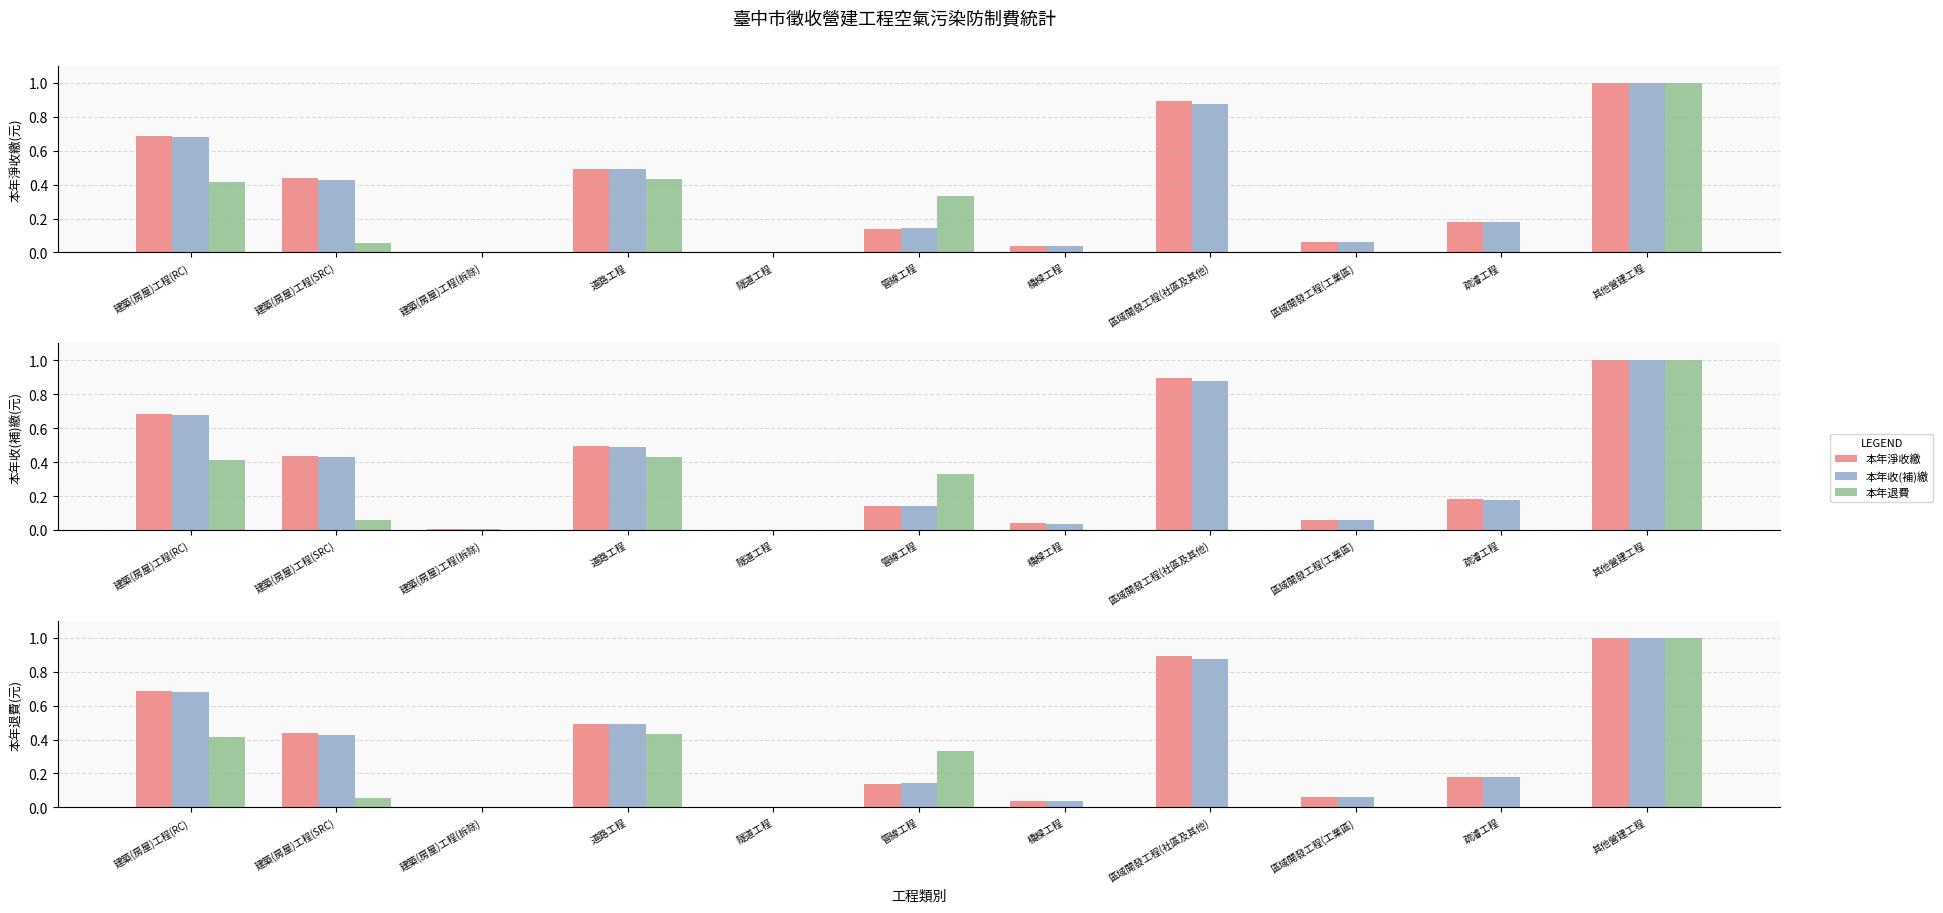

Reading left to right, extract all data points from this chart.

本年淨收繳: 0.7	0.4	0.0	0.5	0.0	0.1	0.0	0.9	0.1	0.2	1.0
本年收(補)繳: 0.7	0.4	0.0	0.5	0.0	0.1	0.0	0.9	0.1	0.2	1.0
本年退費: 0.4	0.1	0.0	0.4	0.0	0.3	0.0	0.0	0.0	0.0	1.0